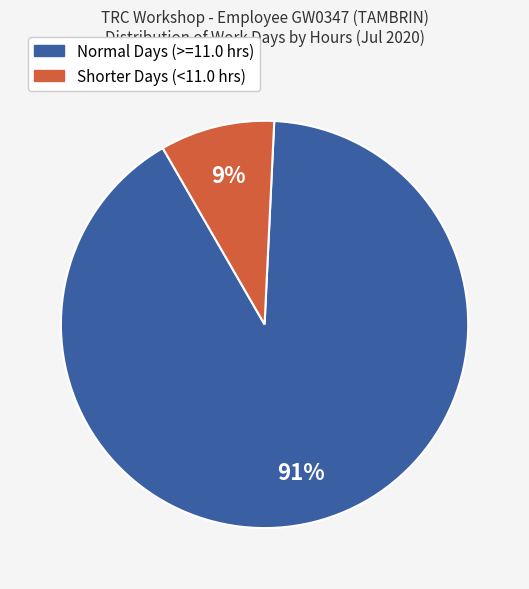

To the nearest percent, what is the average slice percentage?

50%